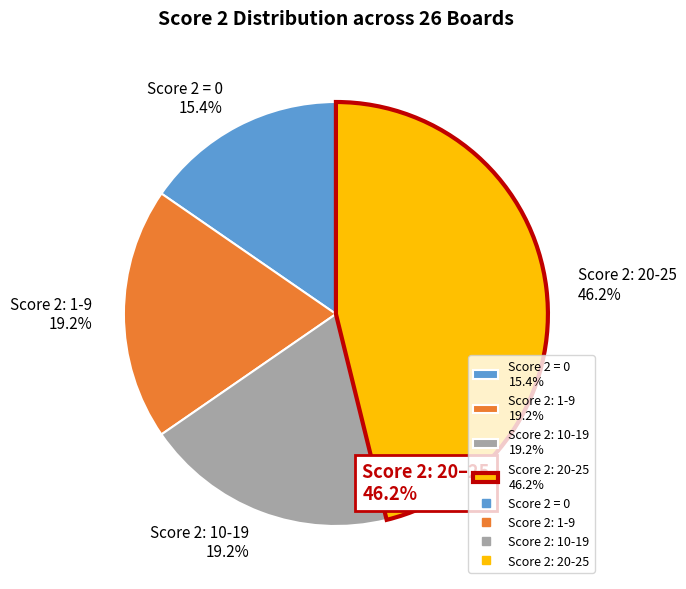

Does any single category account for the majority?

No